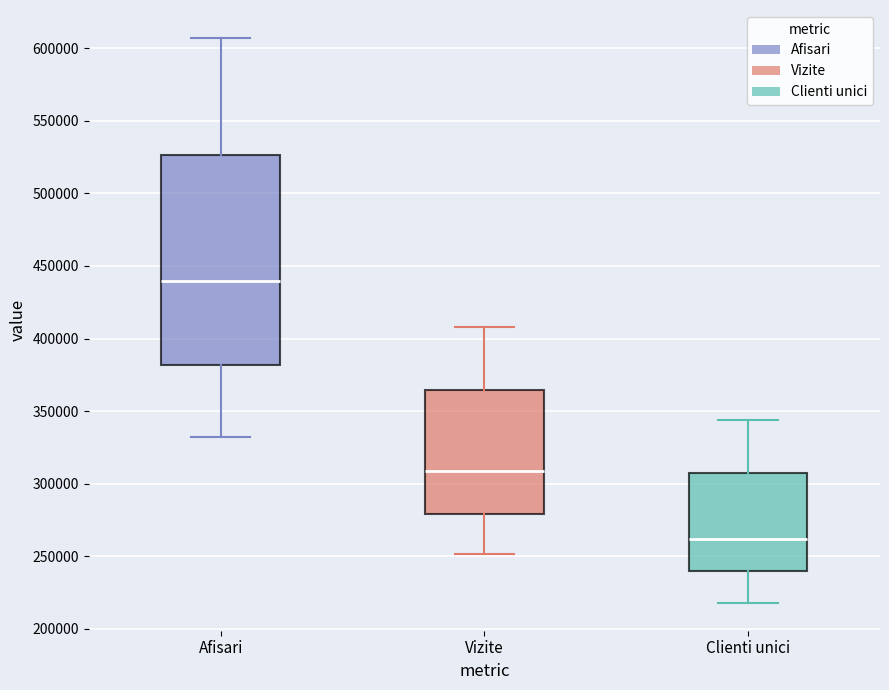

Reading left to right, read every box against the y-axis: the position of its median line, the range the box covers, and the ends of its whiskers. The values are not printed on the chart, so give them approximately, as read against the axis.

Afisari: median 440000, box 380000 to 525000, whiskers 330000 to 605000
Vizite: median 310000, box 280000 to 365000, whiskers 250000 to 410000
Clienti unici: median 260000, box 240000 to 305000, whiskers 220000 to 345000